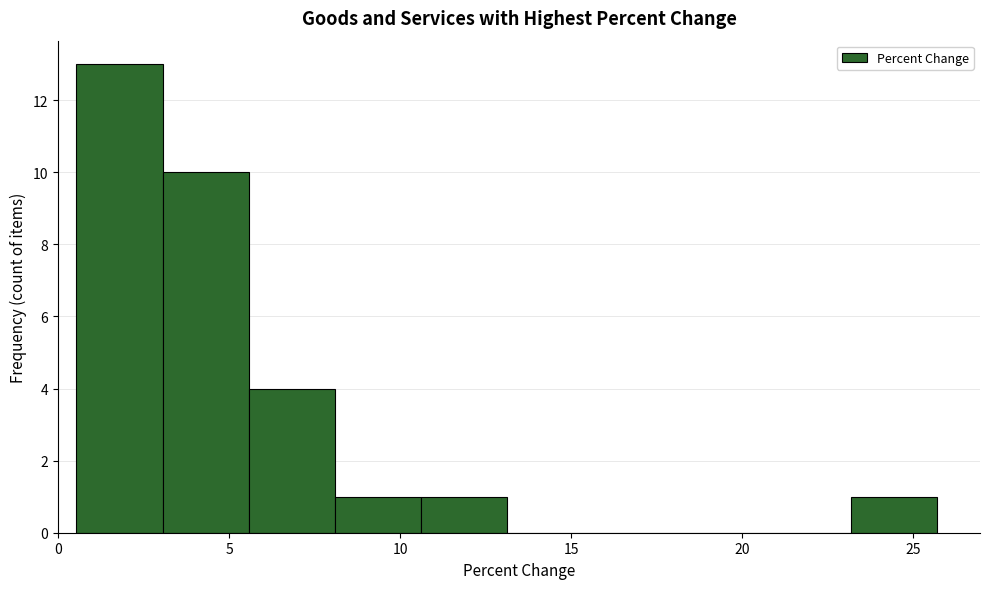

How tall is the bar that spans 0.5 to 3.0 on the x-axis? Neither the bar edges nor the heights are printed on the chart, so give them approximately, as read against the axes.

13